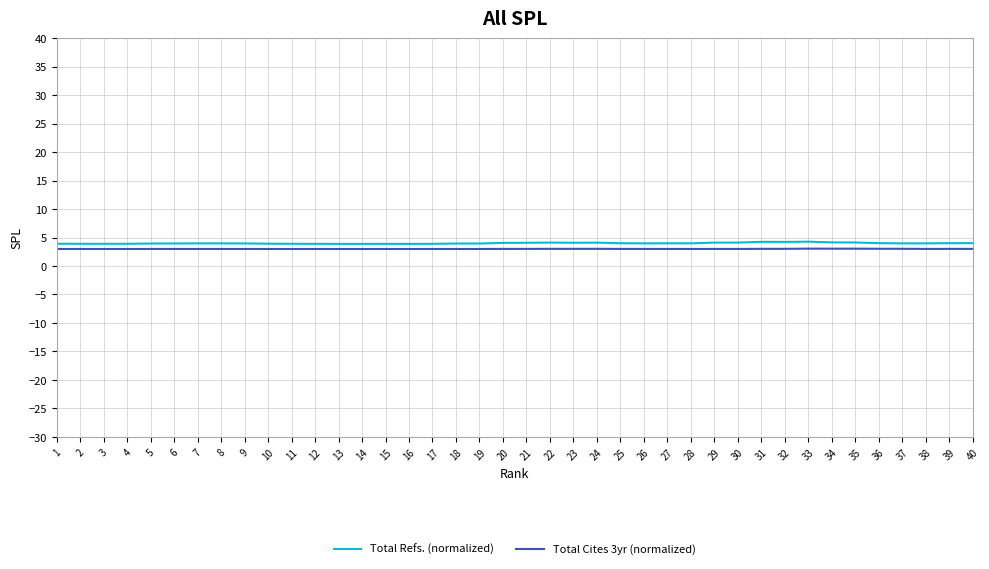

What is the difference between the highest and lowest values at 31?

1.2